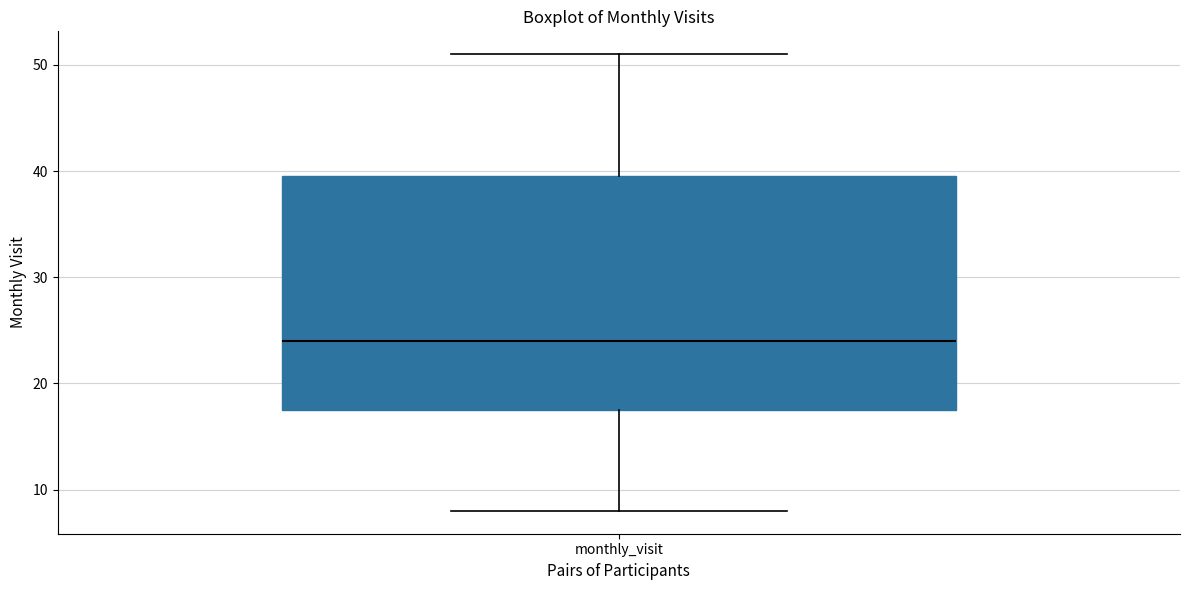

Read this box plot against the y-axis: the position of the median line, the range covered by the box, and the ends of both whiskers. The values are not printed on the chart, so give them approximately, as read against the axis.

median 24, box 18 to 40, whiskers 8 to 51